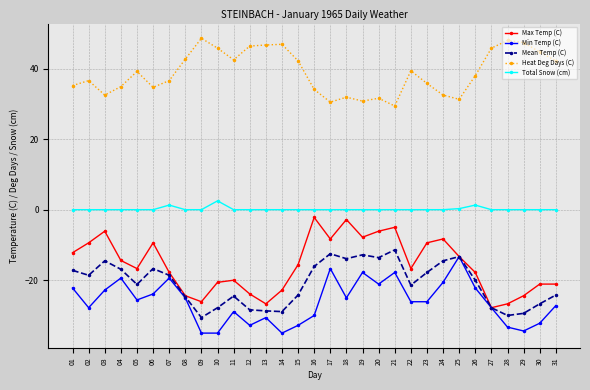

True or false: Max Temp (C) and Heat Deg Days (C) cross at least once.

False